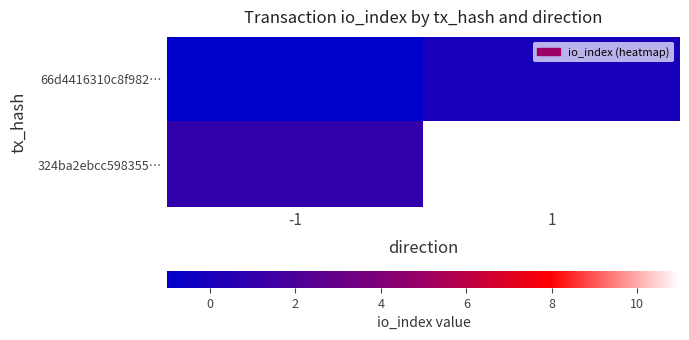

How many categories are shown in the chart?

2